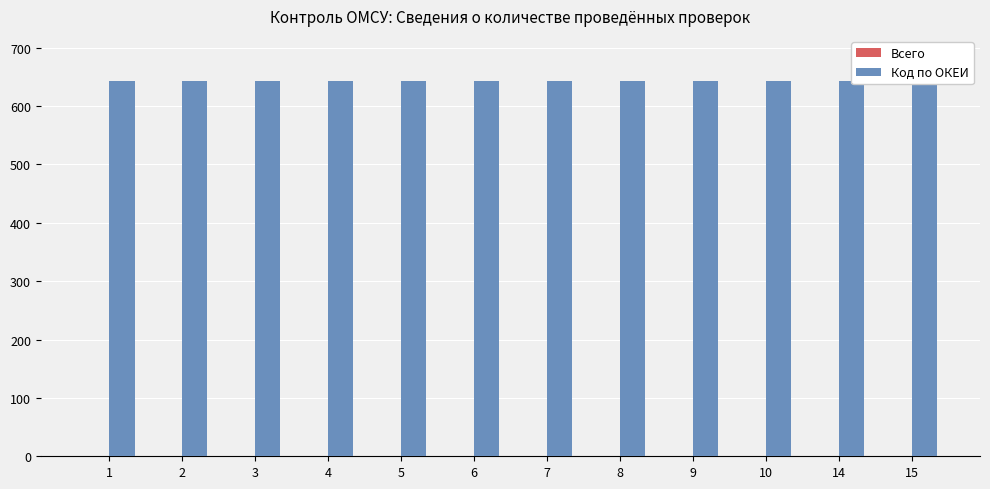

What is the value of the Код по ОКЕИ bar at the 11th from the left?

642